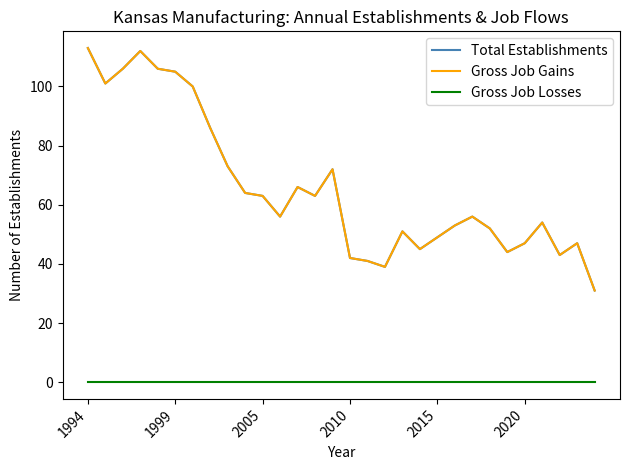

Does the chart display data point markers on the line(s)?

No